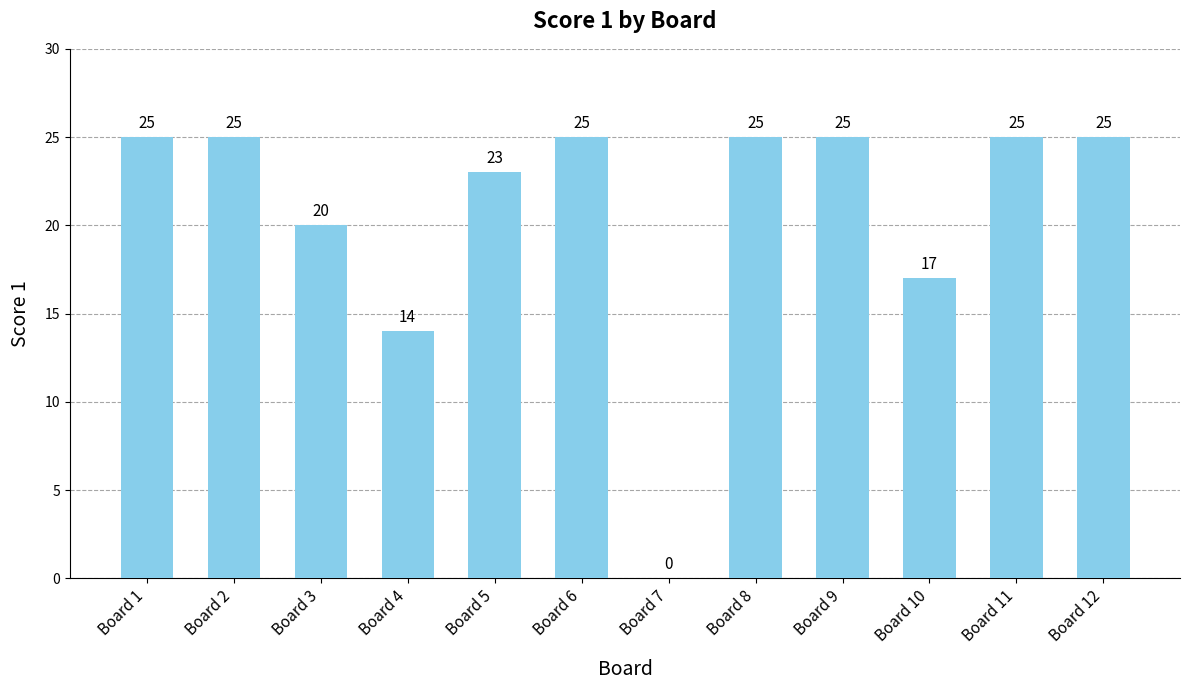

Reading left to right, list all the values displayed in this chart.

Board 1=25	Board 2=25	Board 3=20	Board 4=14	Board 5=23	Board 6=25	Board 7=0	Board 8=25	Board 9=25	Board 10=17	Board 11=25	Board 12=25